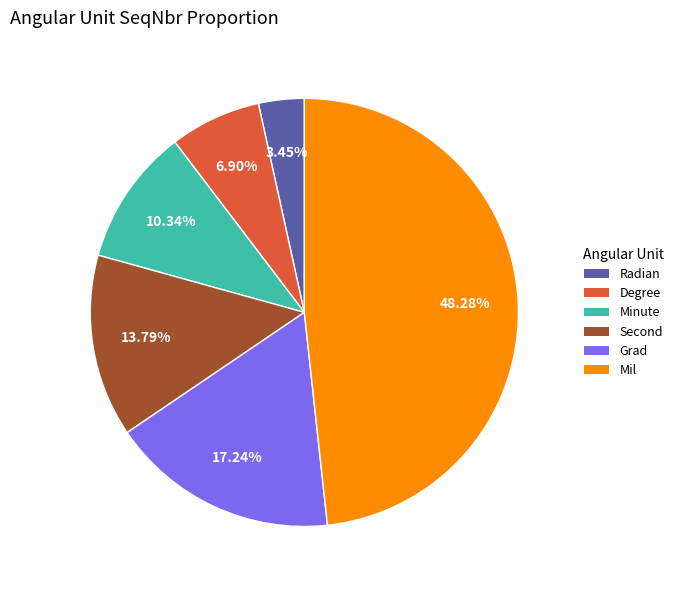

What is the ratio of the value at Mil to the value at Grad?

2.8